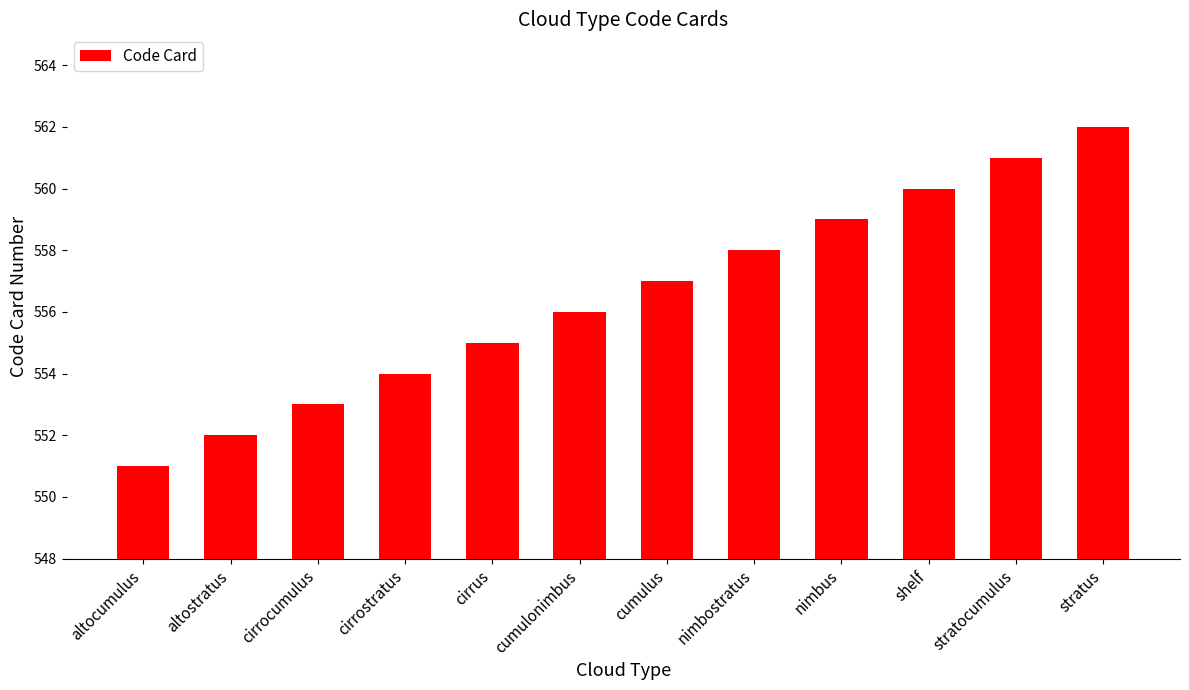

True or false: the data shows 981 at cirrocumulus.

False